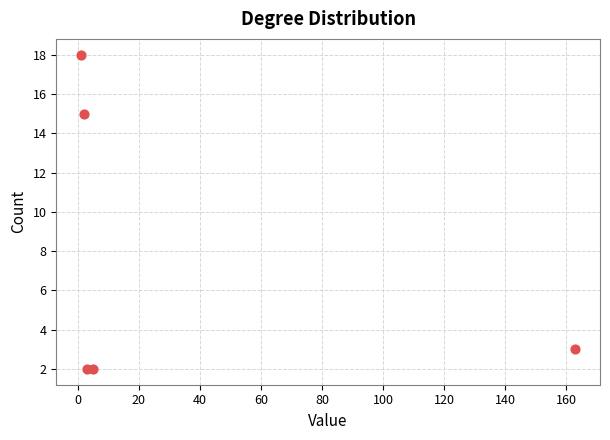

What Y value in the scatter plot is closest to 10?

15